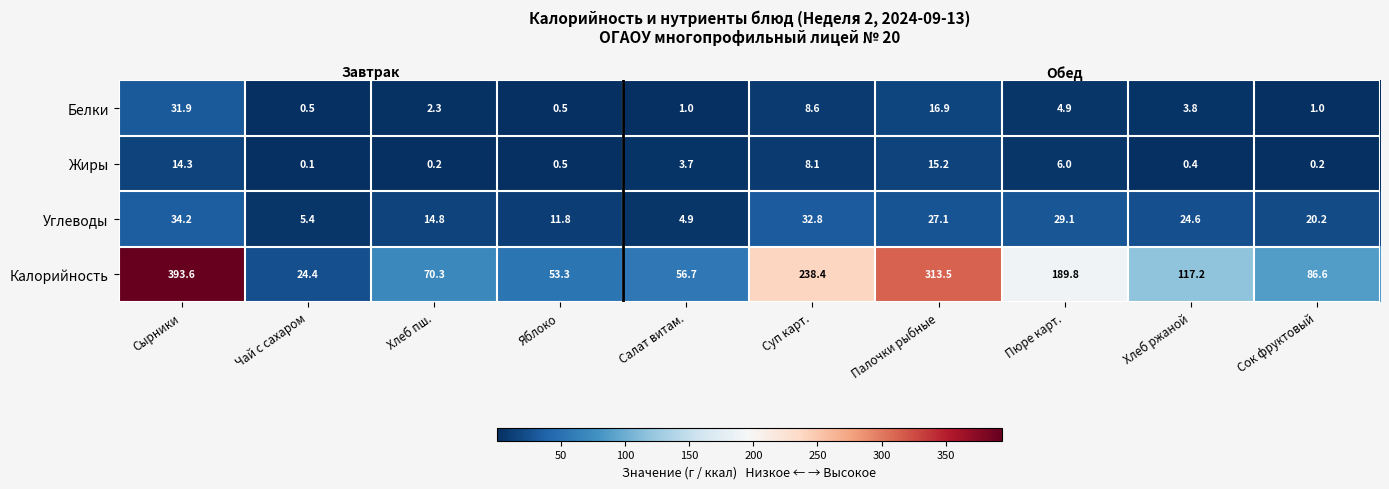

The Жиры series shows 0.4 at Хлеб ржаной. True or false?

True